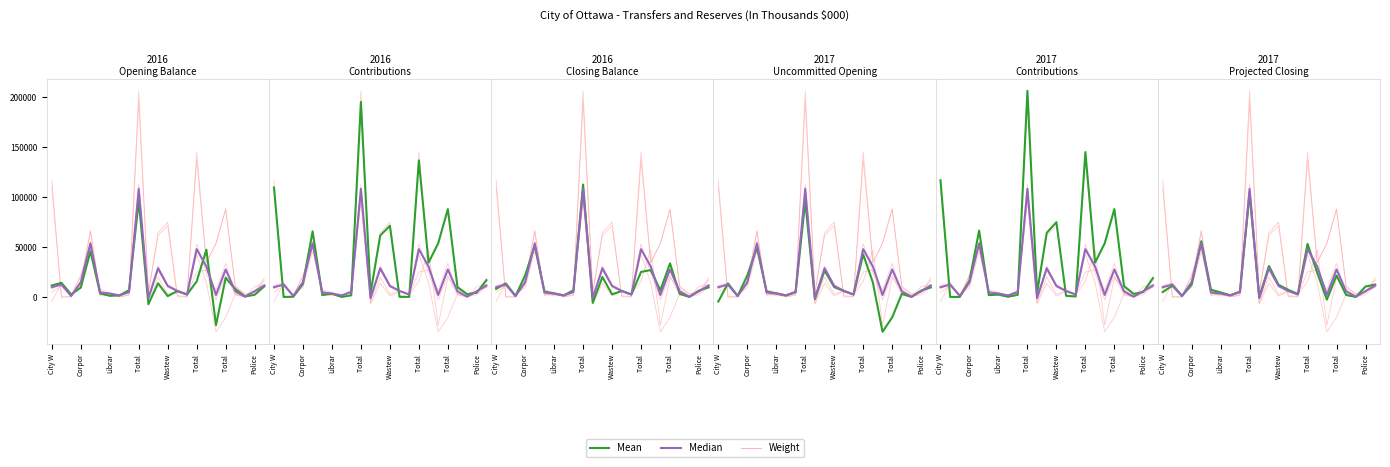

The Mean series shows -7260.0 at 10. True or false?

True